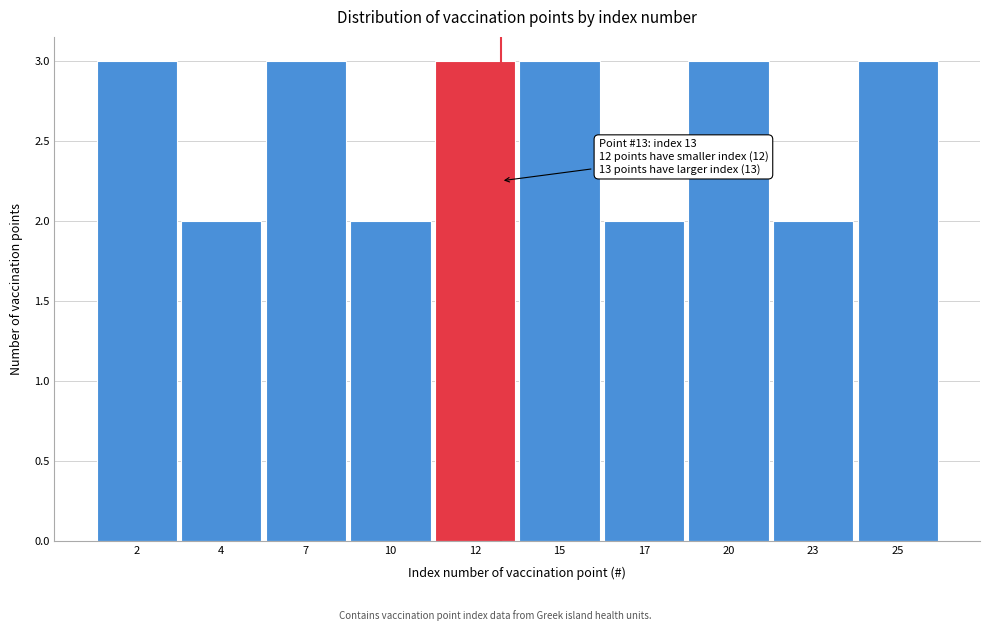

Reading left to right, what are all the values shown in this chart?

3	2	3	2	3	3	2	3	2	3